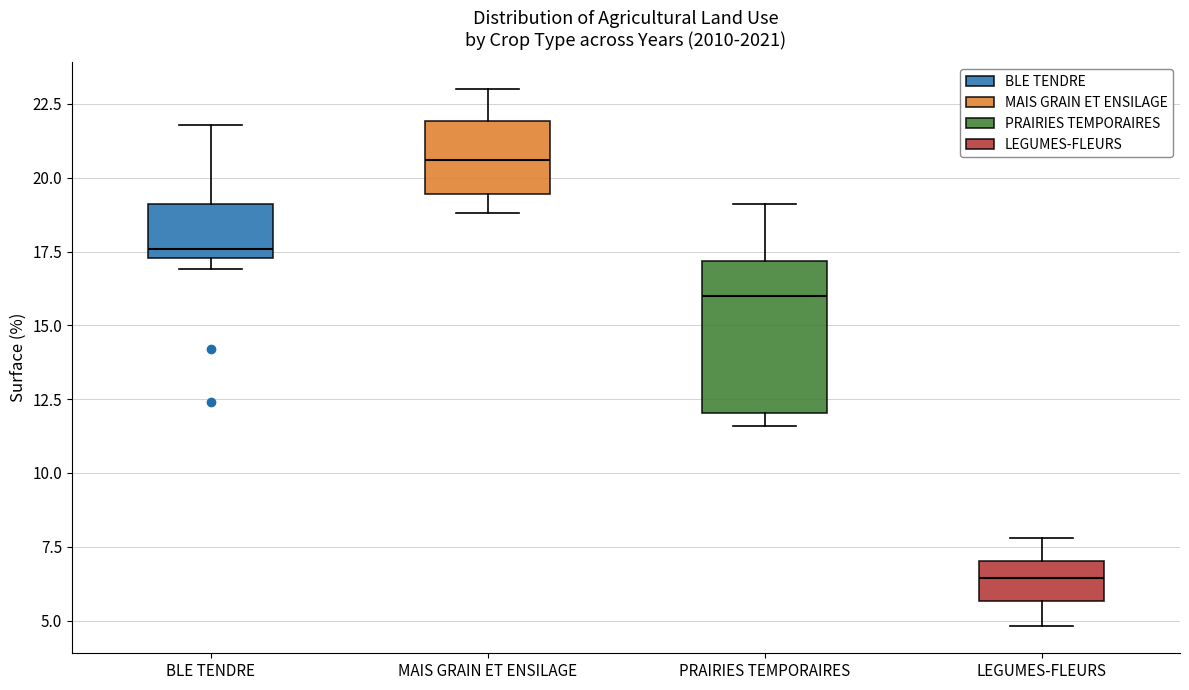

Which box's median line is the highest?

MAIS GRAIN ET ENSILAGE